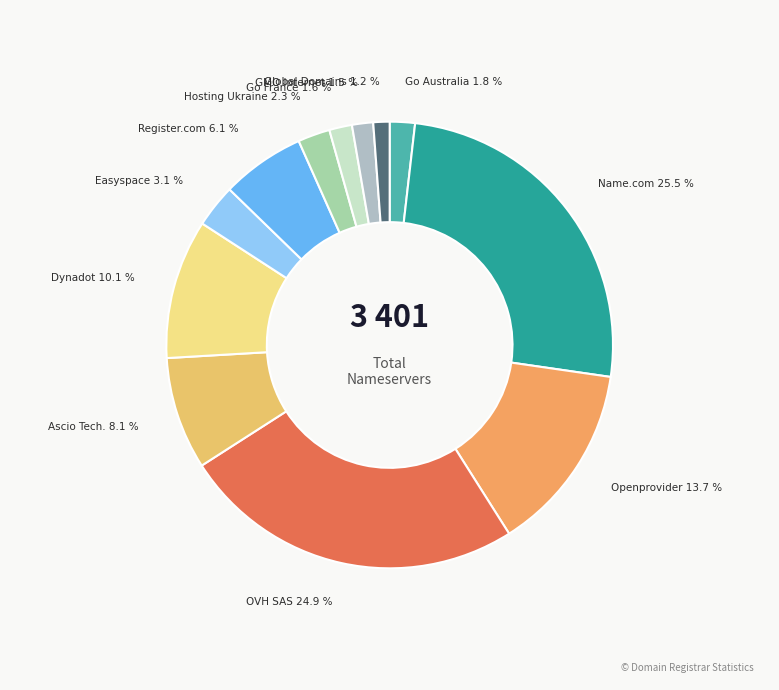

How many segments does this pie chart have?

12